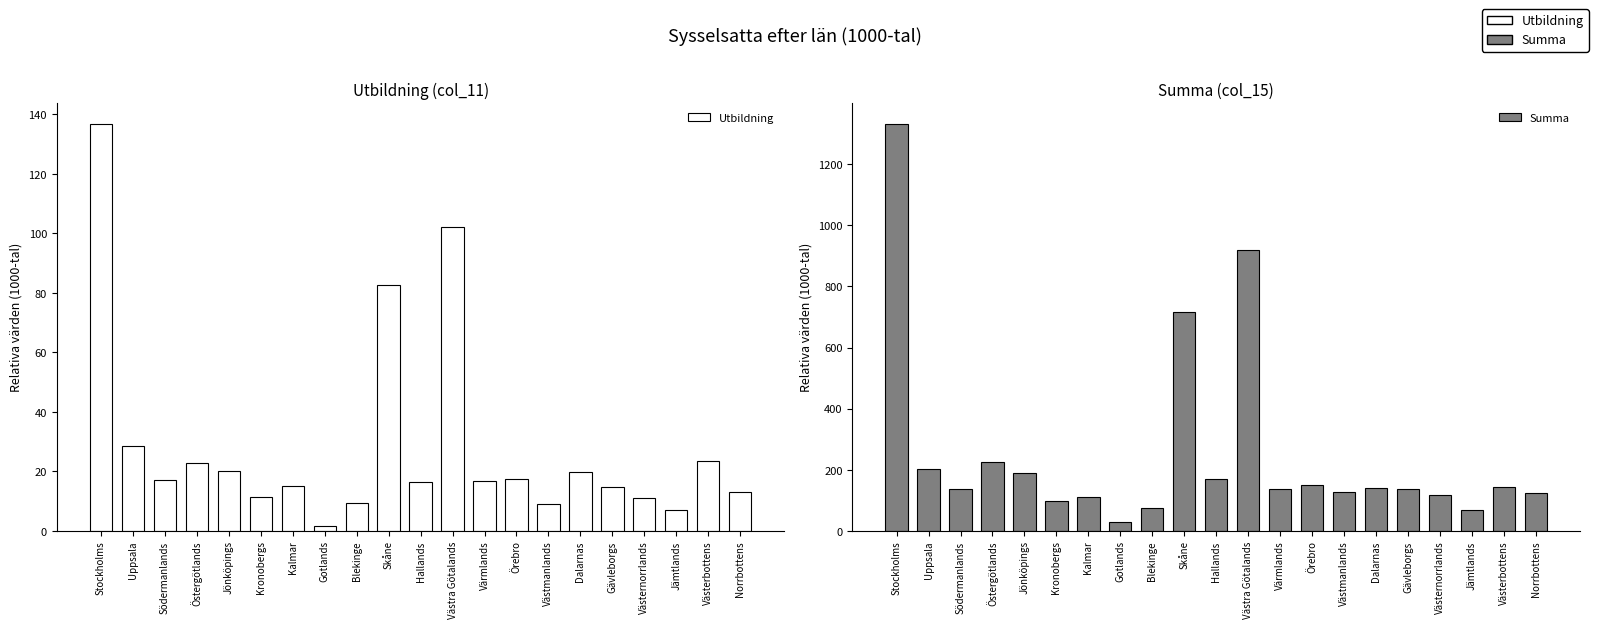

Reading left to right, list all the values displayed in this chart.

Utbildning: Stockholms=136.9	Uppsala=28.4	Södermanlands=17.2	Östergötlands=22.7	Jönköpings=20.1	Kronobergs=11.4	Kalmar=15.0	Gotlands=1.5	Blekinge=9.3	Skåne=82.7	Hallands=16.5	Västra Götalands=102.3	Värmlands=16.9	Örebro=17.5	Västmanlands=9.0	Dalarnas=19.9	Gävleborgs=14.8	Västernorrlands=10.9	Jämtlands=6.9	Västerbottens=23.5	Norrbottens=13.0
Summa: Stockholms=1332.8	Uppsala=203.8	Södermanlands=137.1	Östergötlands=225.6	Jönköpings=190.3	Kronobergs=99.2	Kalmar=110.3	Gotlands=28.8	Blekinge=75.9	Skåne=715.9	Hallands=170.3	Västra Götalands=918.8	Värmlands=136.6	Örebro=150.6	Västmanlands=126.3	Dalarnas=138.8	Gävleborgs=137.8	Västernorrlands=117.7	Jämtlands=67.6	Västerbottens=143.9	Norrbottens=122.6